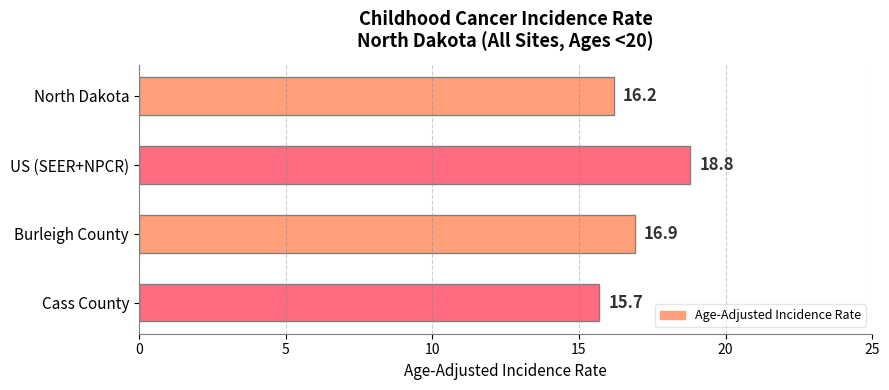

What is the value of the 3rd bar from the top?

16.9